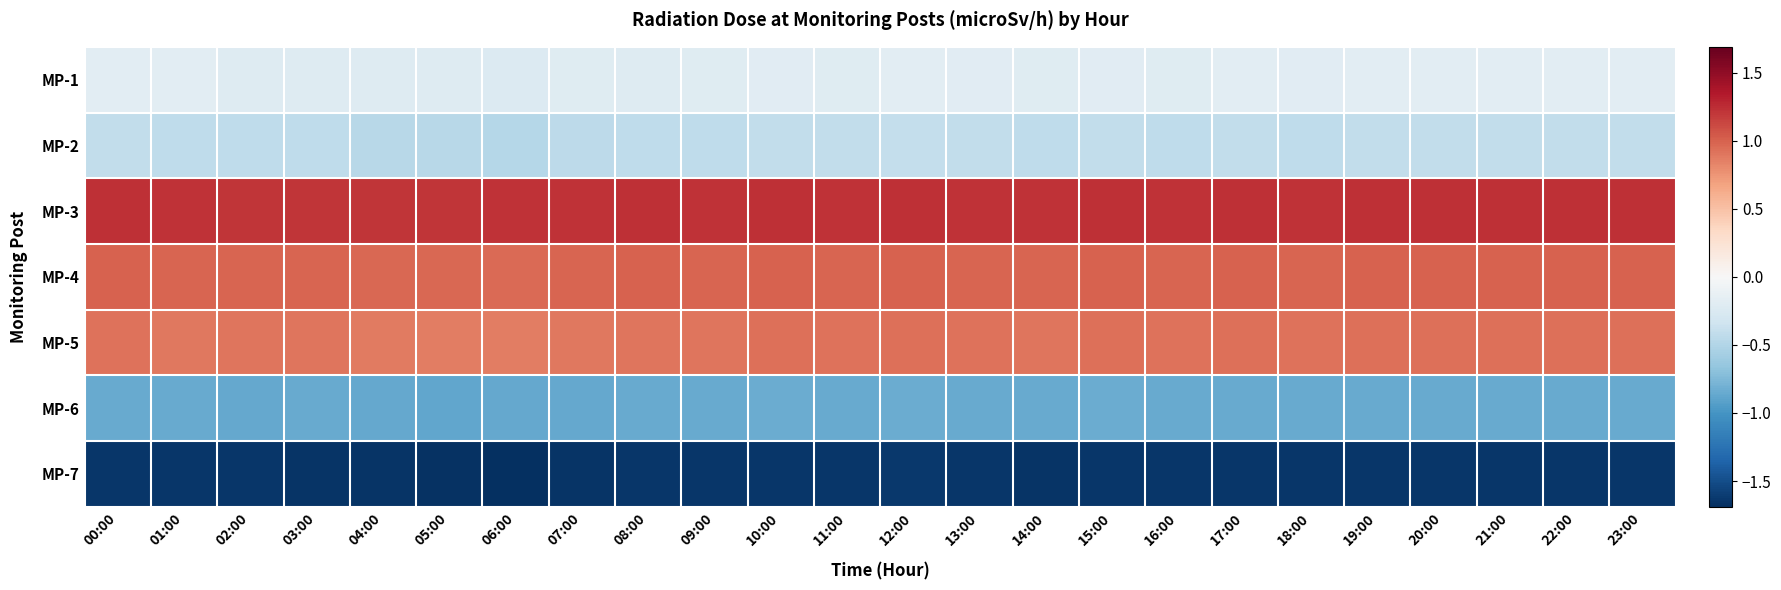

Count the number of categories in the chart.

24